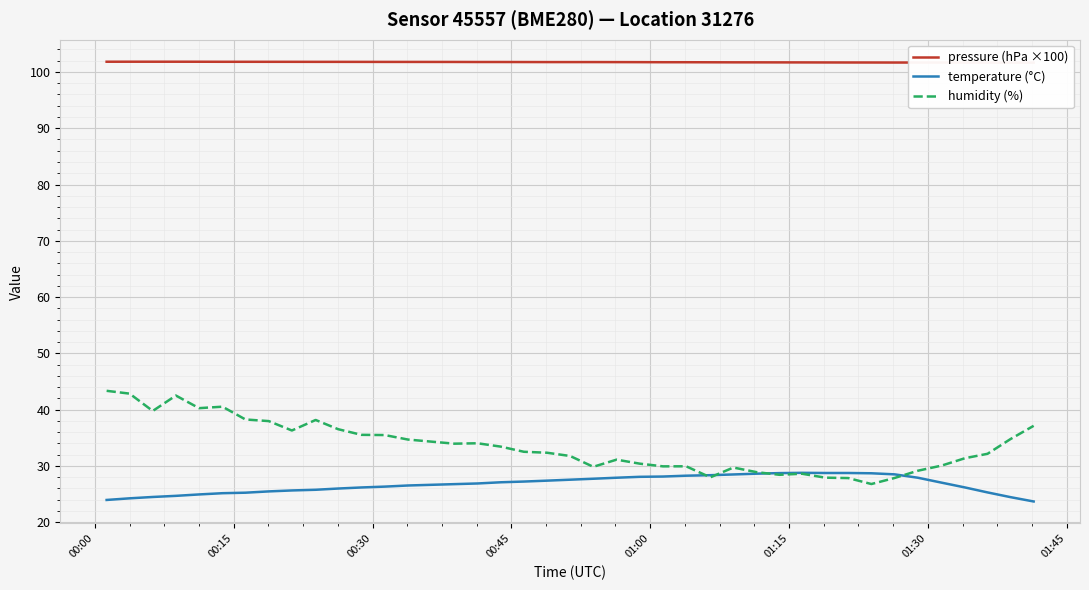

How many categories are shown in the chart?

40